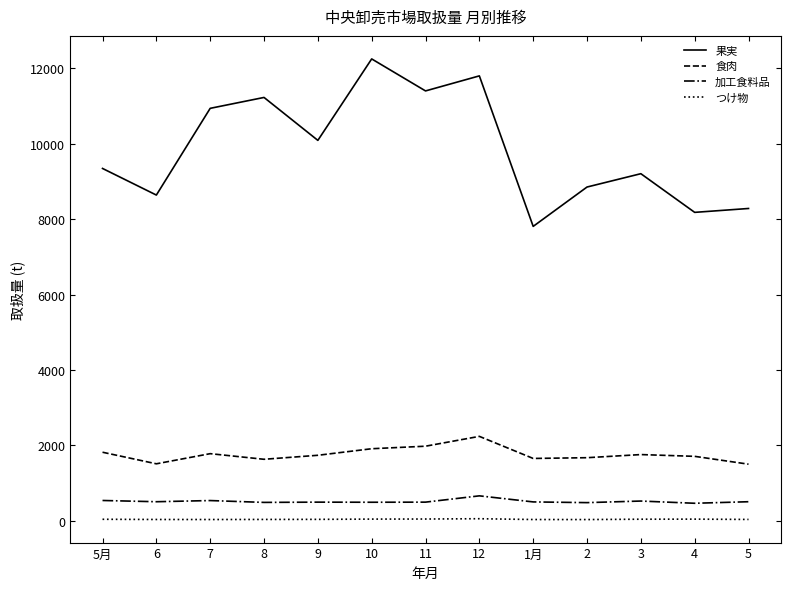

Which series has the largest range (max minus min)?

果実